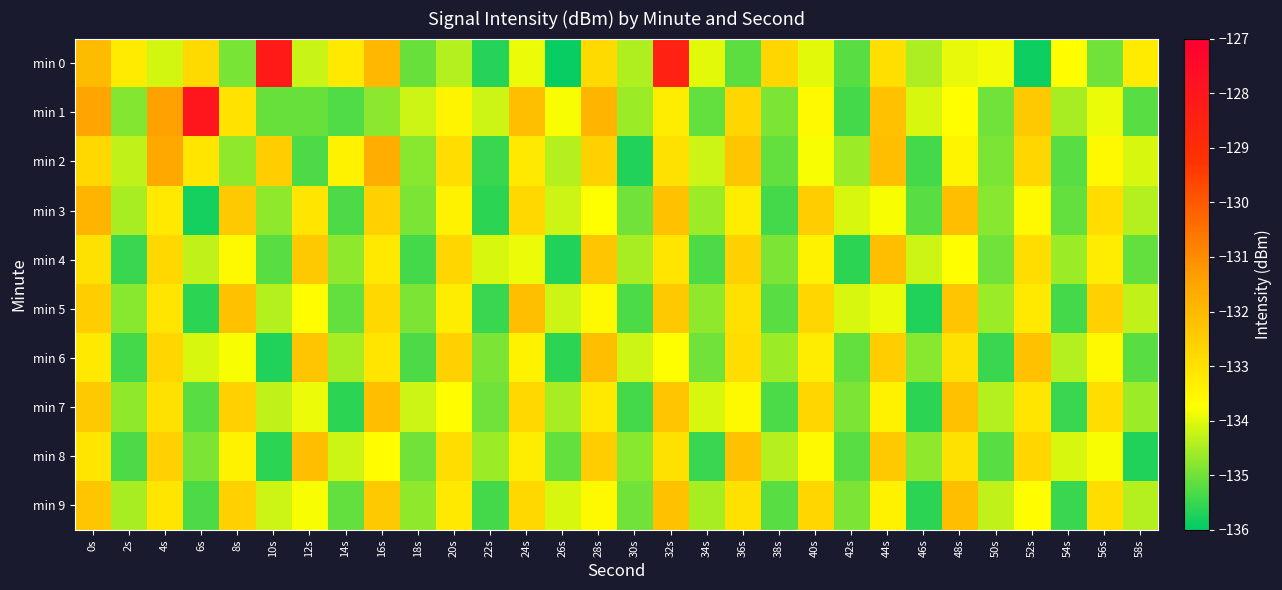

At which category does the chart reach its minimum across all series?

26s